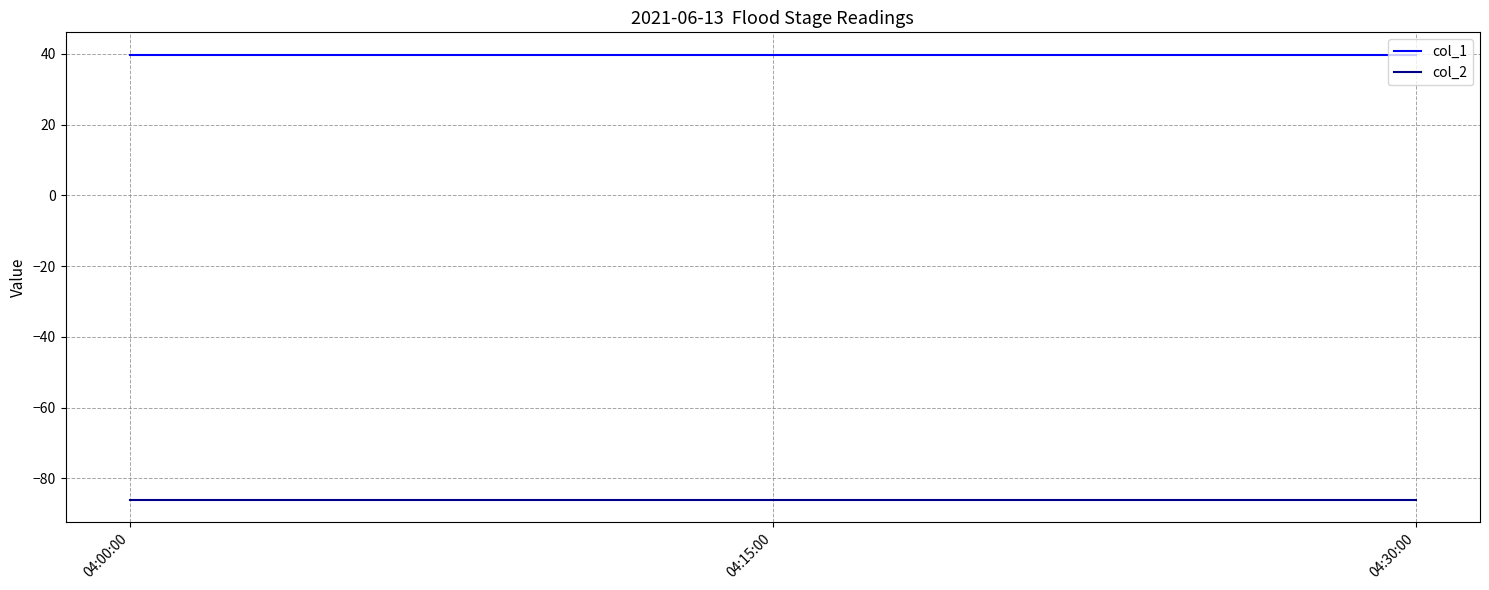

Is the value of col_1 at 04:30:00 greater than the value of col_2 at 04:00:00?

Yes